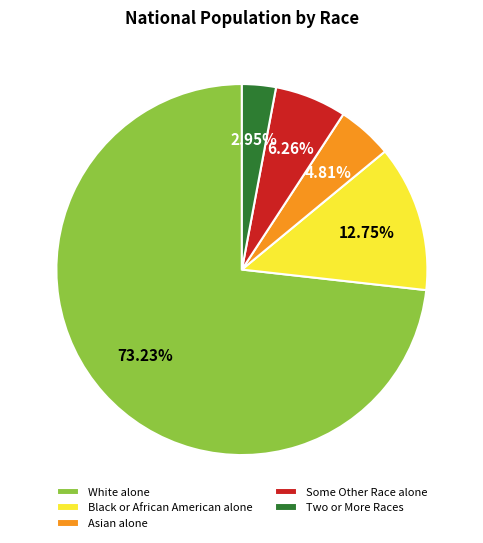

Count the number of slices in the pie.

5